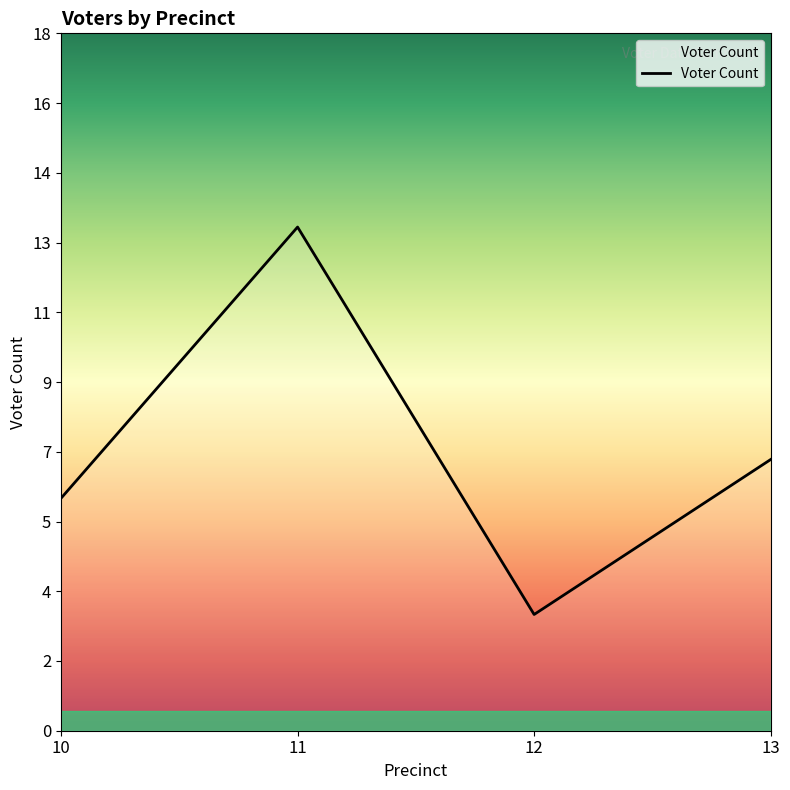

Is this an area chart (filled region under the line)?

Yes